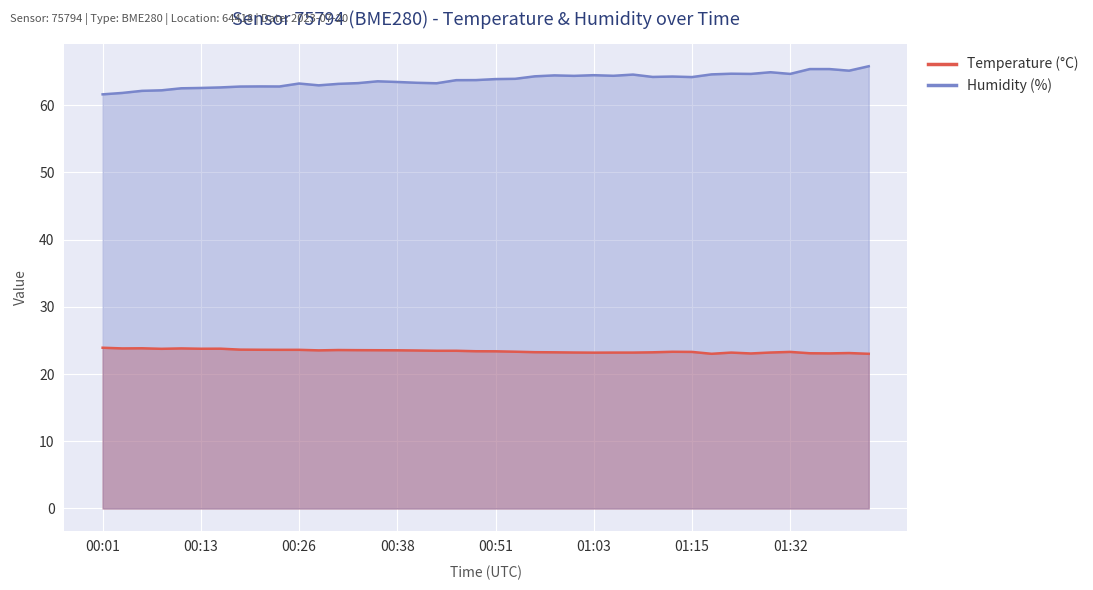

Read the Humidity value at 01:34.

65.4